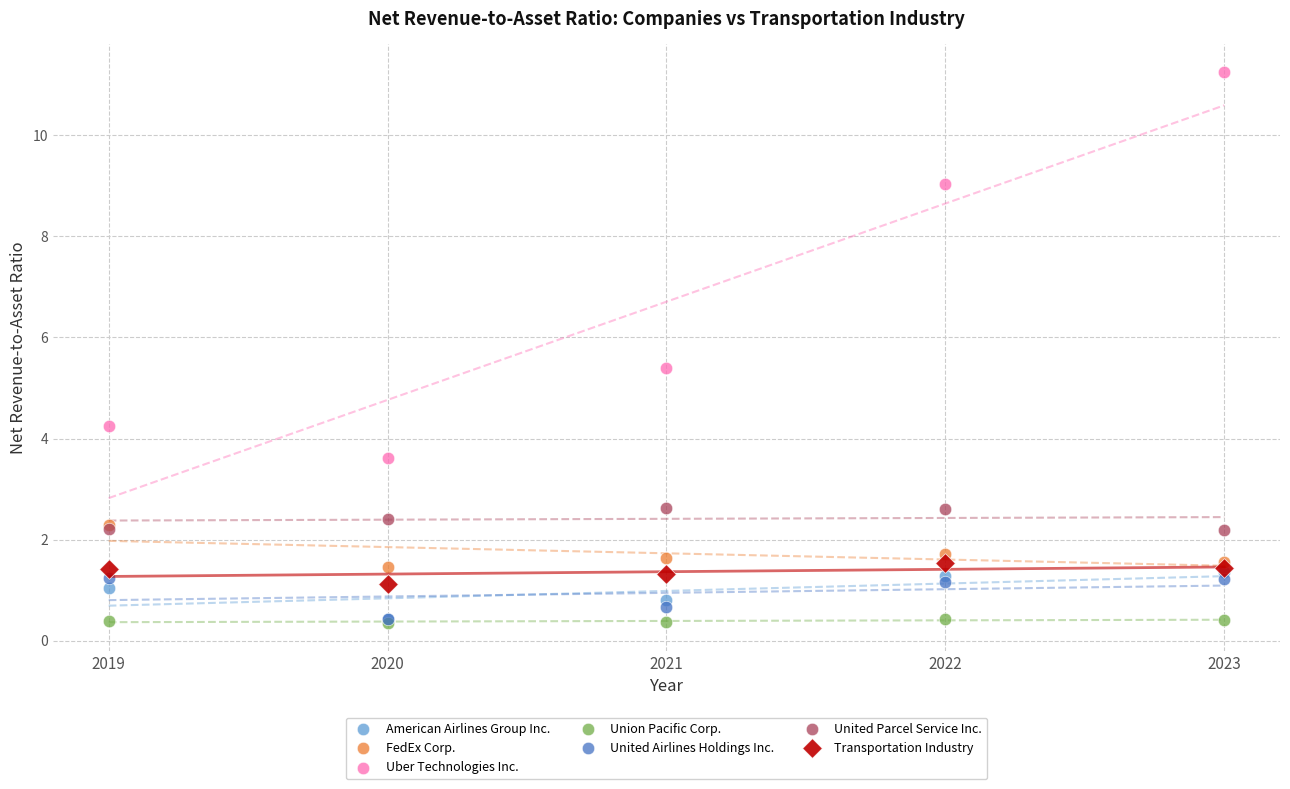

Across all series, what Y value is closest to 5?

5.4